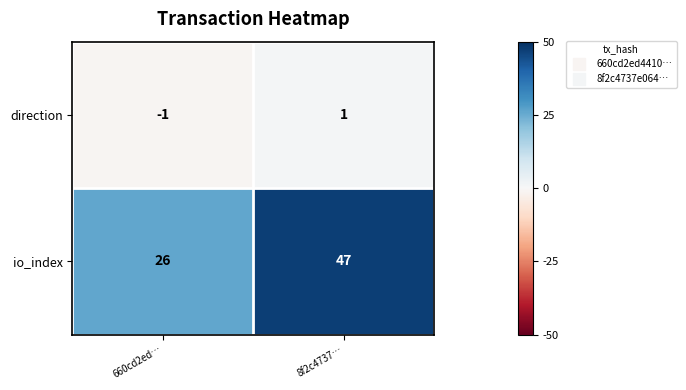

Reading left to right, list all the values displayed in this chart.

direction: -1	1
io_index: 26	47